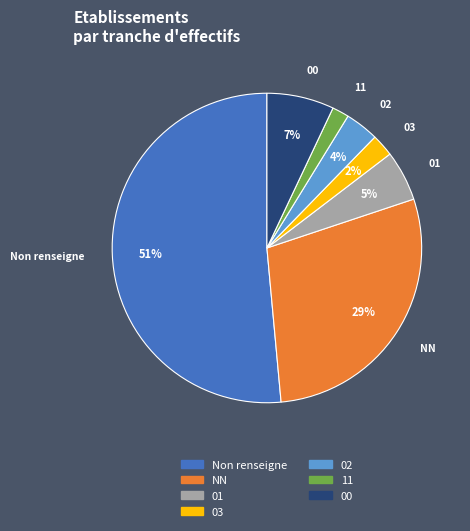

To the nearest percent, what is the average slice percentage?

14%